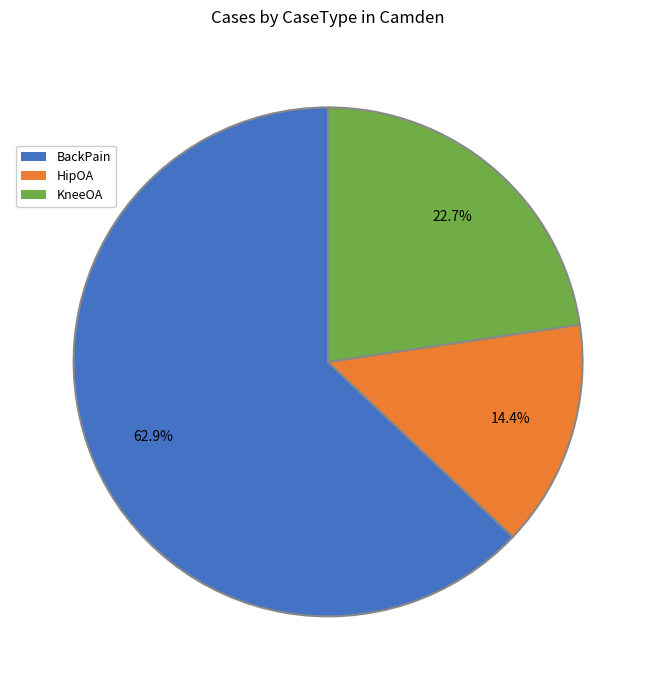

Which slice represents more than half of the pie?

BackPain